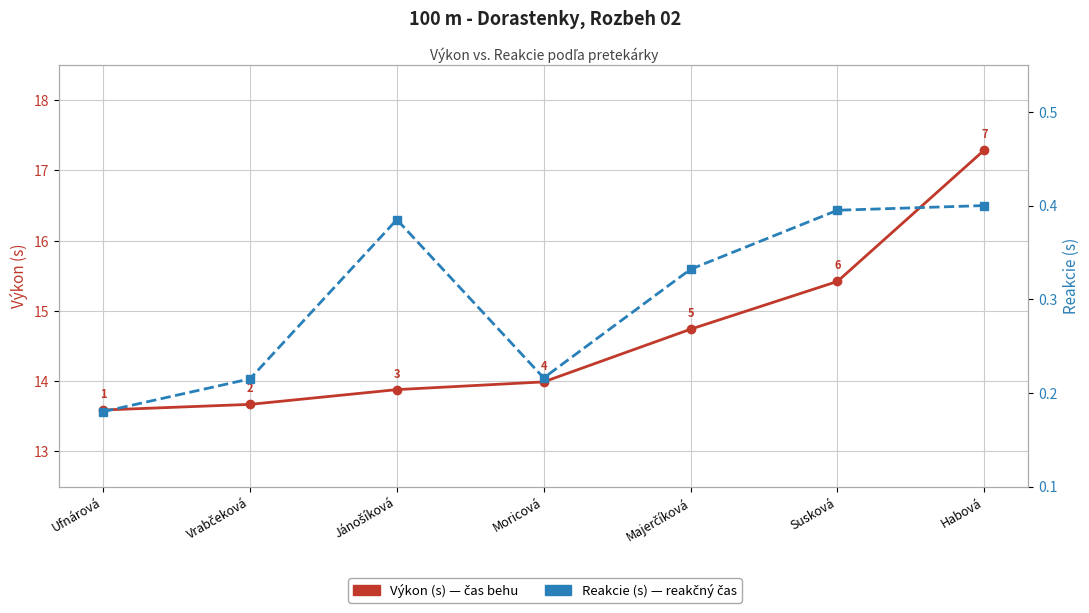

Is this an area chart (filled region under the line)?

No